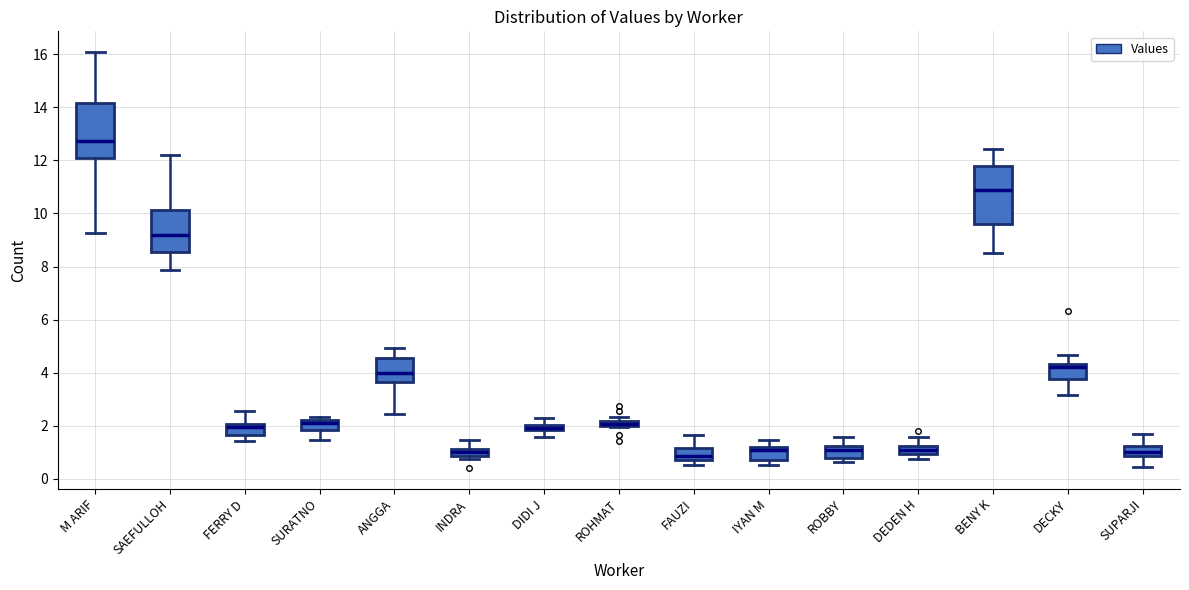

Where does the upper whisker of the box for DECKY end on the y-axis? The values are not printed on the chart, so give them approximately, as read against the axis.

4.6